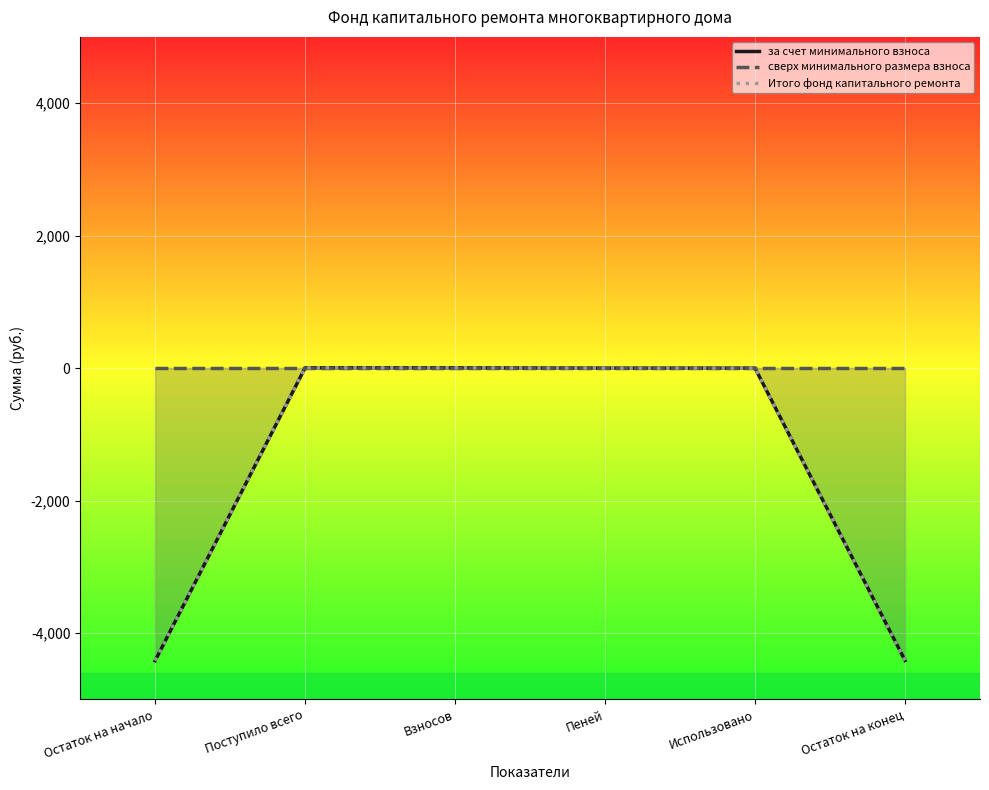

Where does the за счет минимального взноса series first go above 0?

Поступило всего